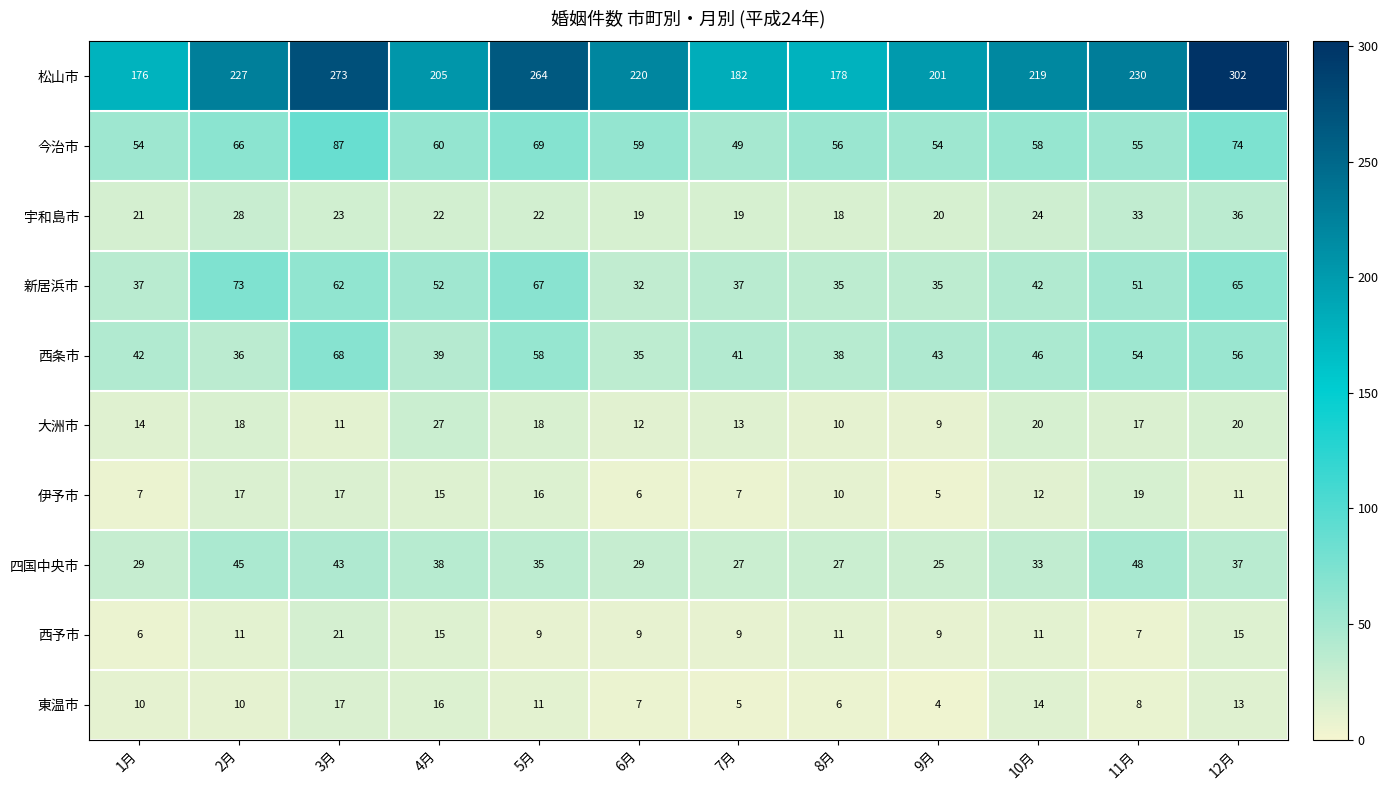

How many data points in 大洲市 are less than 17?

6